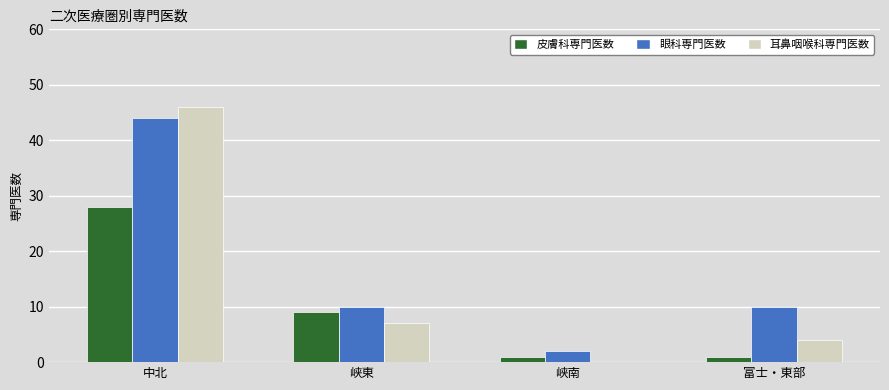

What is the approximate value of 耳鼻咽喉科専門医数 at 中北?

46